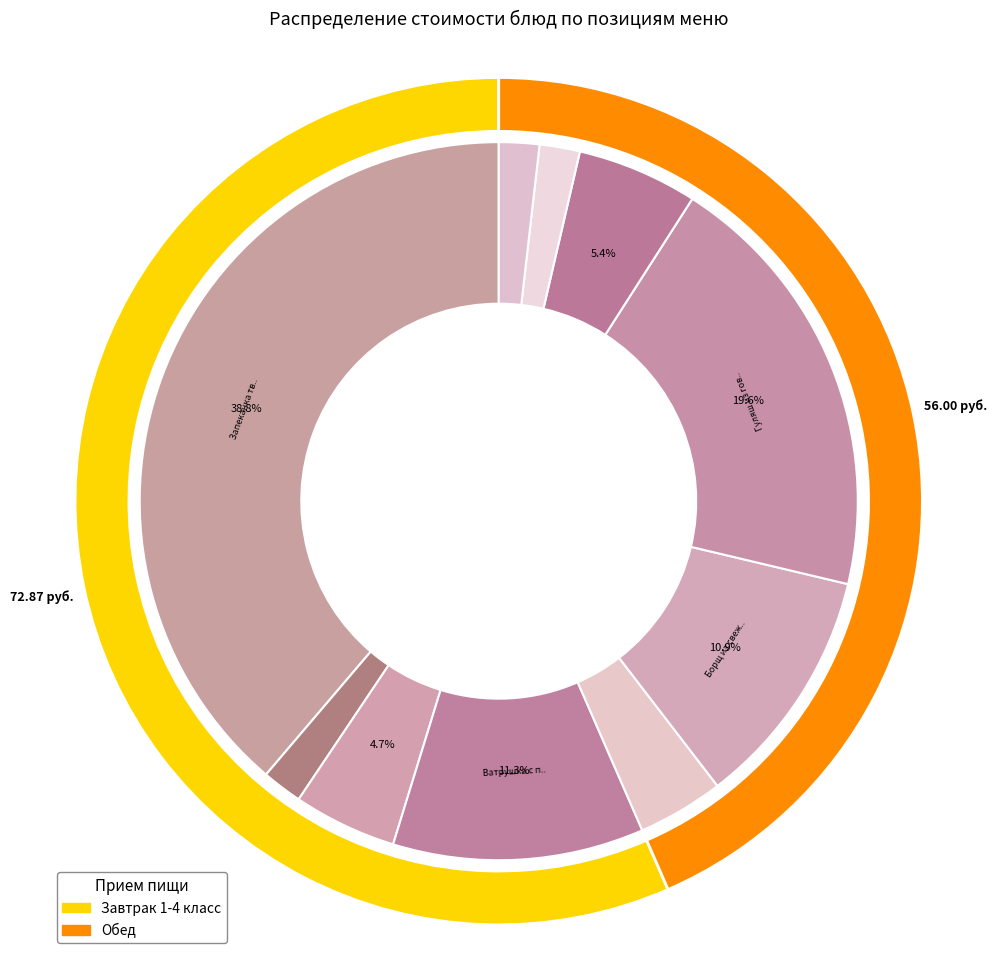

What is the change in value from Ватрушка с повидлом to Хлеб ржаной (обед)?

-12.2